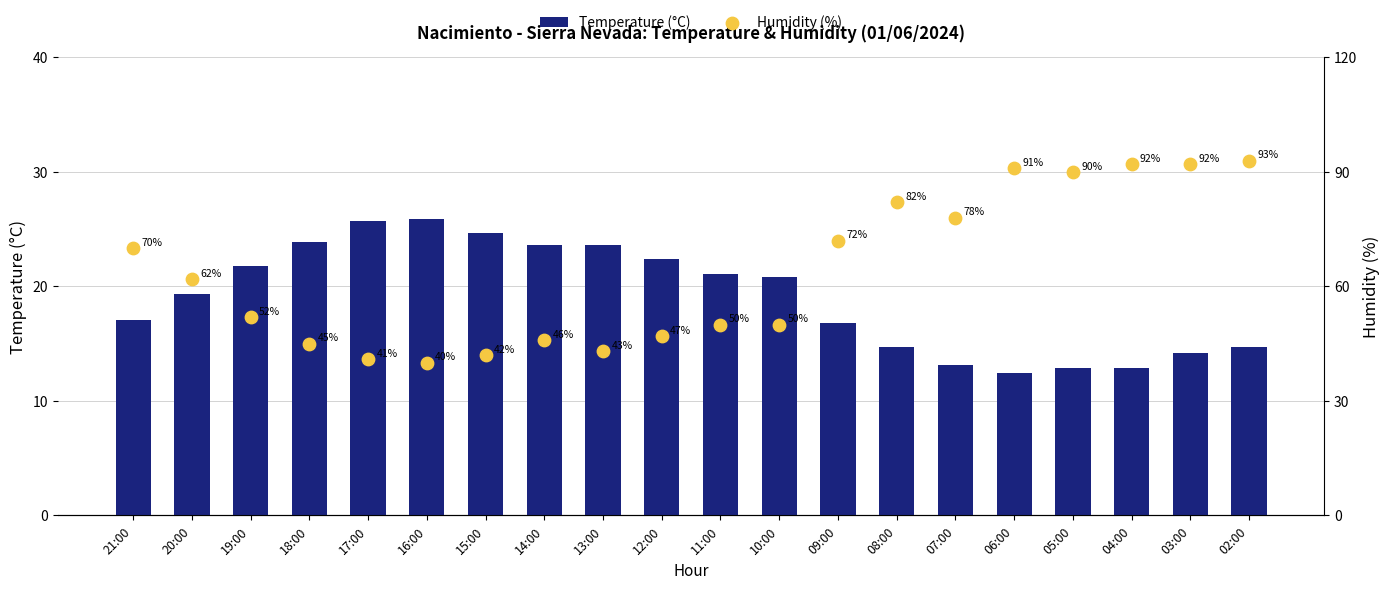

Which series contains the highest Y value?

Humidity (%)